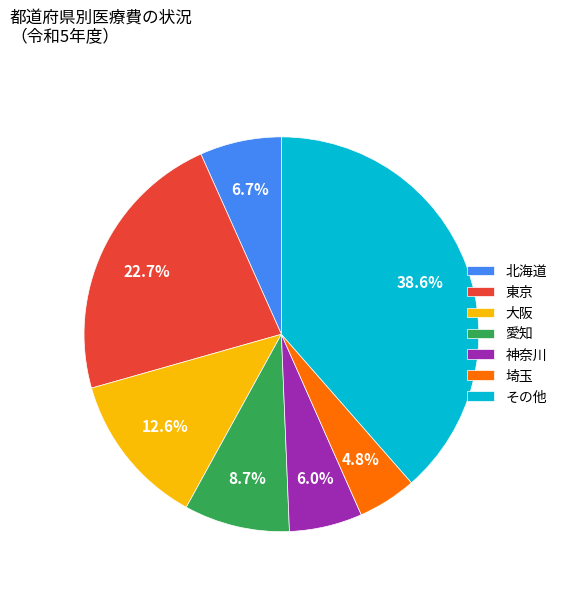

Is there any slice that represents more than half of the pie?

No